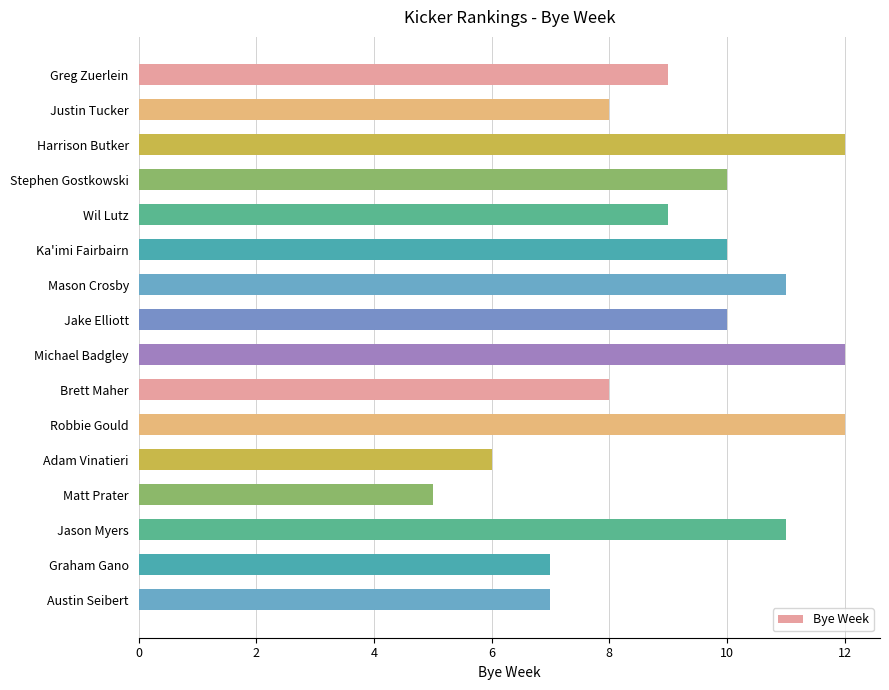

What is the smallest value displayed?

5